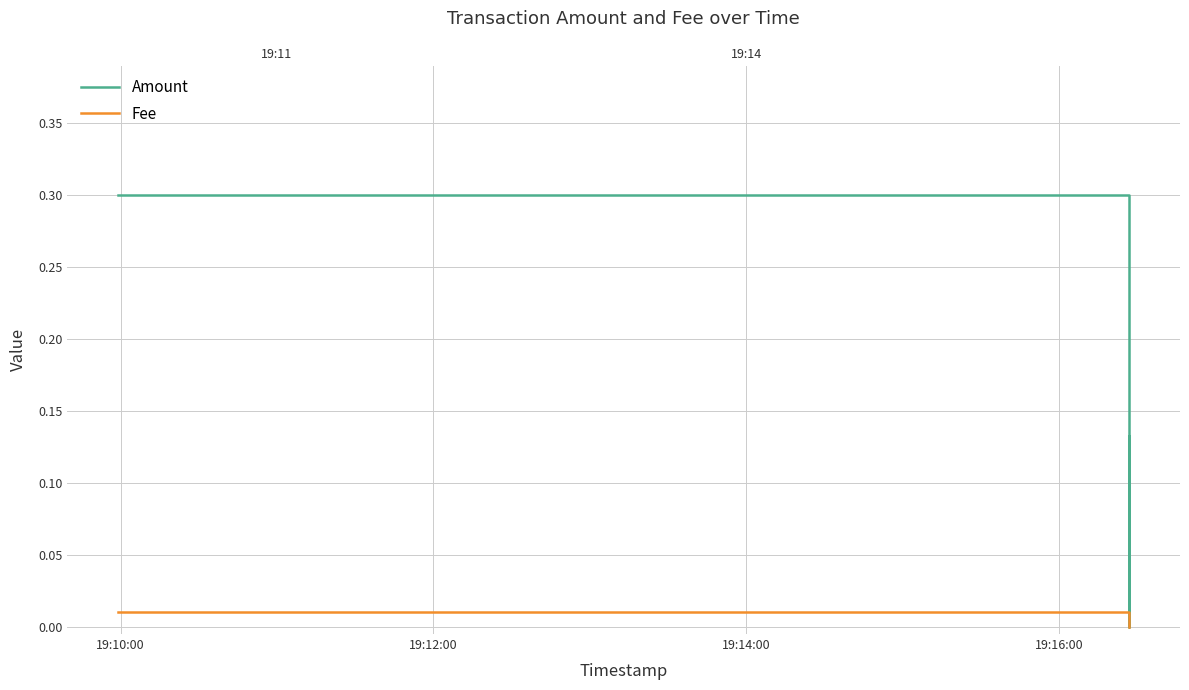

List the labels in order of Fee value, smallest first.

19:12:00, 19:14:00, 19:10:00